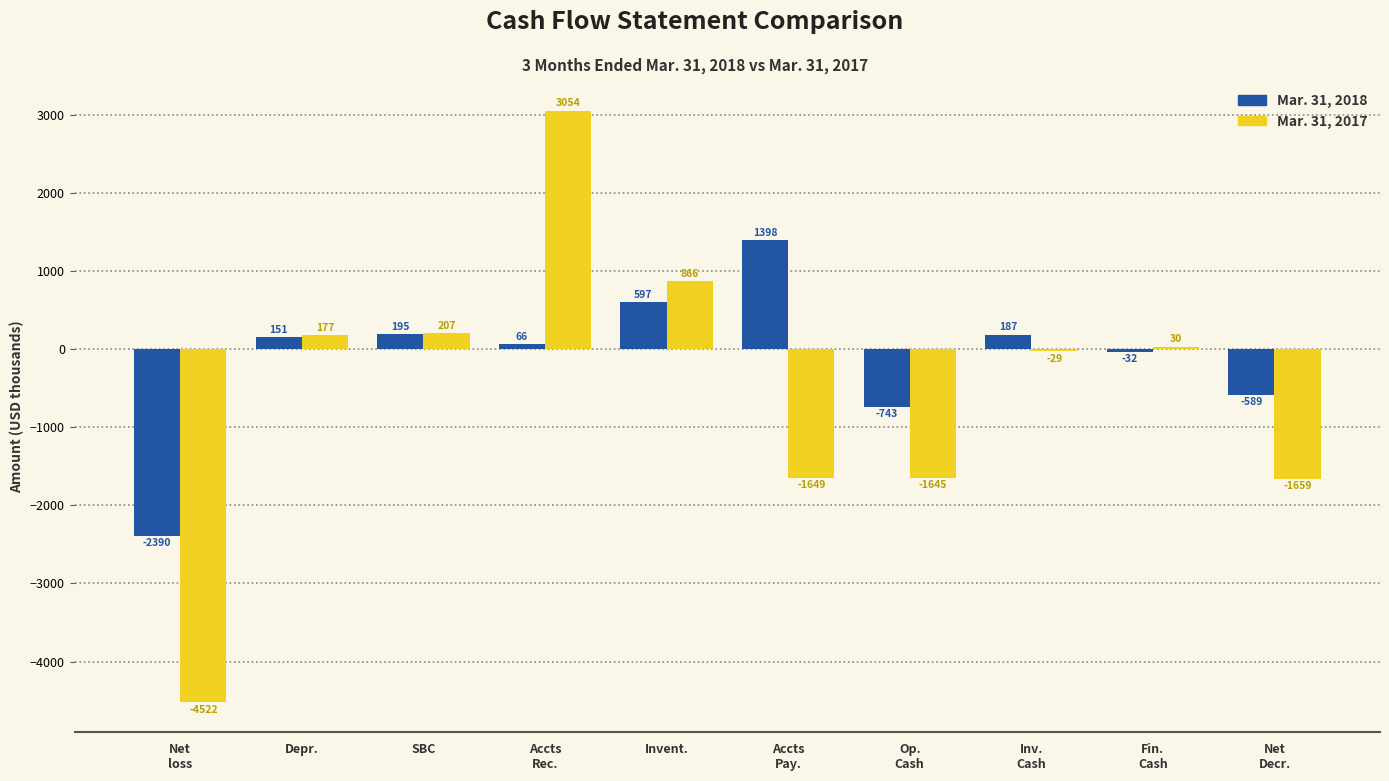

The Mar. 31, 2017 series shows 866 at Invent.. True or false?

True